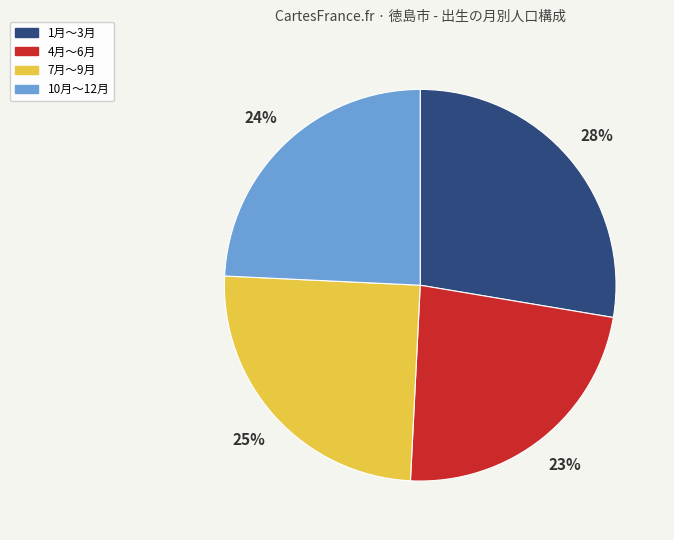

Which slice is the largest?

1月～3月